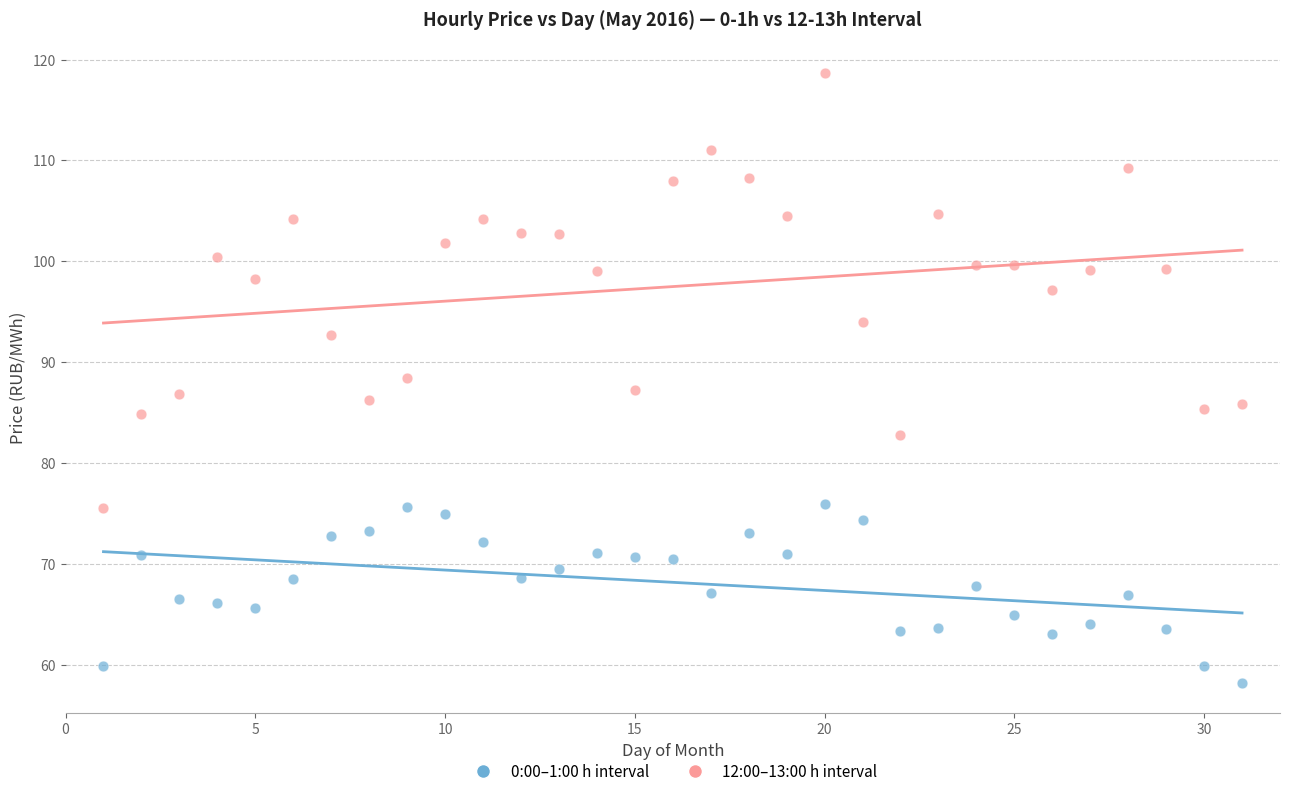

Across all data points, what is the range of X values (max minus min)?

30.0